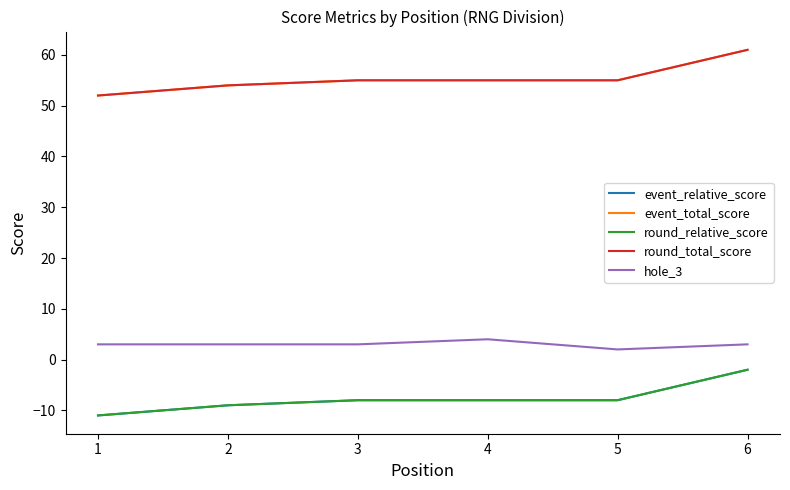

Does the chart display data point markers on the line(s)?

No